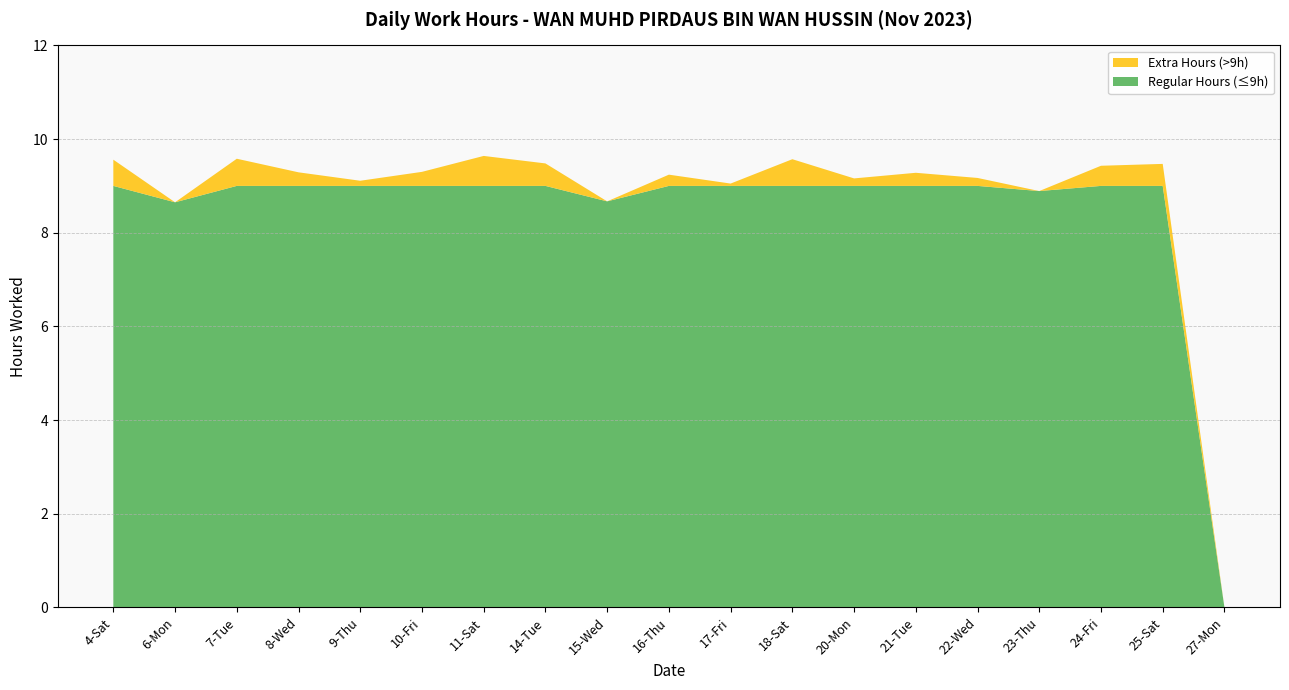

Reading left to right, what are all the values shown in this chart?

4-Sat=9.6	6-Mon=8.7	7-Tue=9.6	8-Wed=9.3	9-Thu=9.1	10-Fri=9.3	11-Sat=9.6	14-Tue=9.5	15-Wed=8.7	16-Thu=9.2	17-Fri=9.1	18-Sat=9.6	20-Mon=9.2	21-Tue=9.3	22-Wed=9.2	23-Thu=8.9	24-Fri=9.4	25-Sat=9.5	27-Mon=0.0